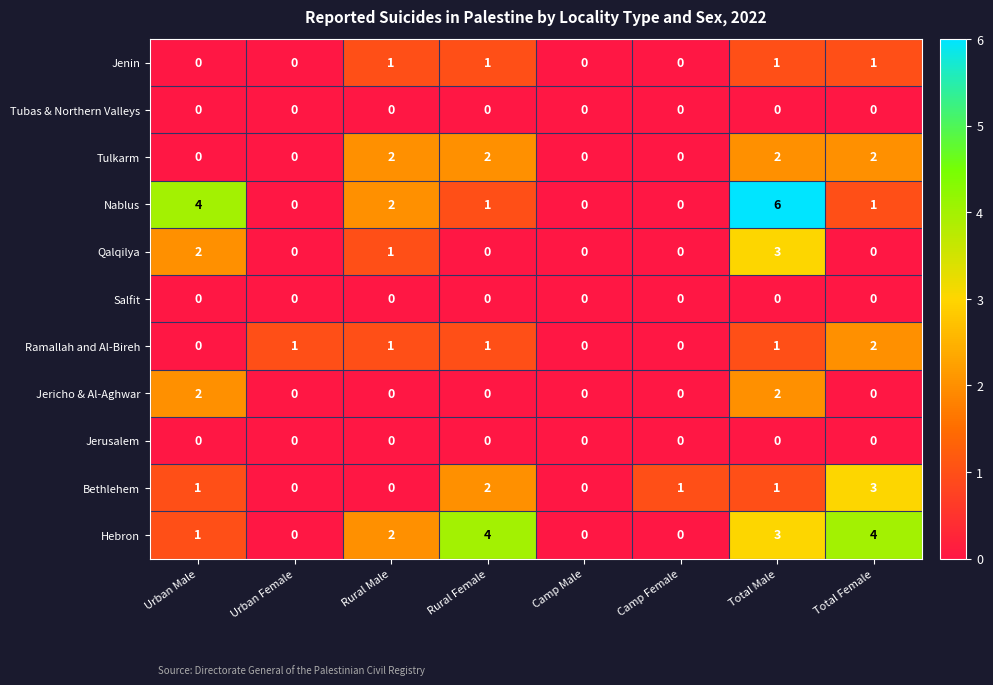

Where does the Nablus series first go above 1?

Urban Male